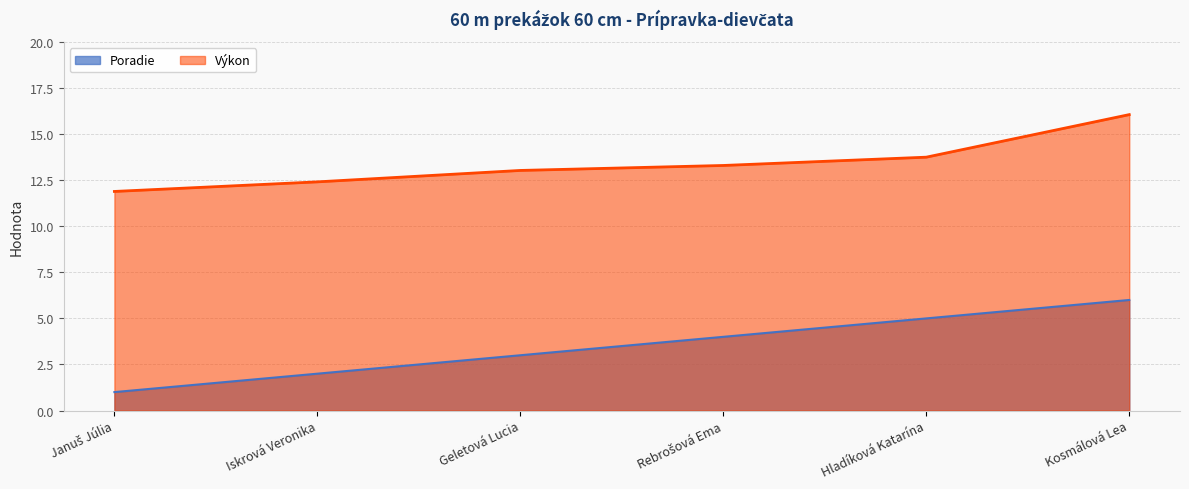

Which series has the widest spread of values?

Poradie